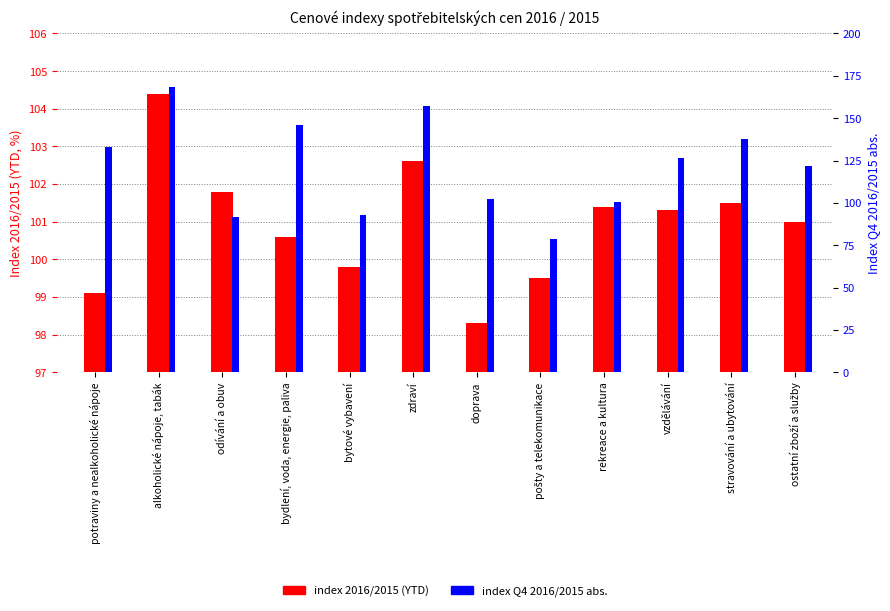

Is the value of index Q4 2016/2015 abs. at odívání a obuv greater than the value of index 2016/2015 (YTD) at rekreace a kultura?

No